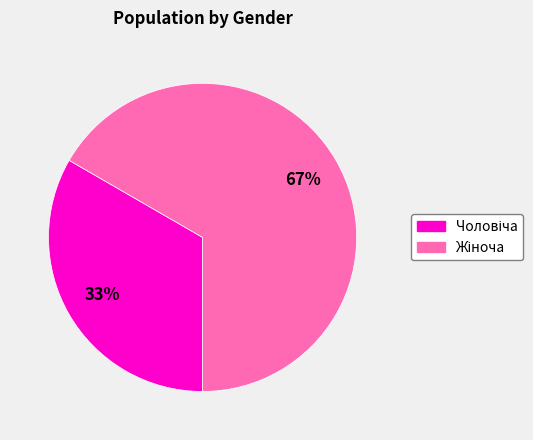

To the nearest percent, what is the average slice percentage?

50%